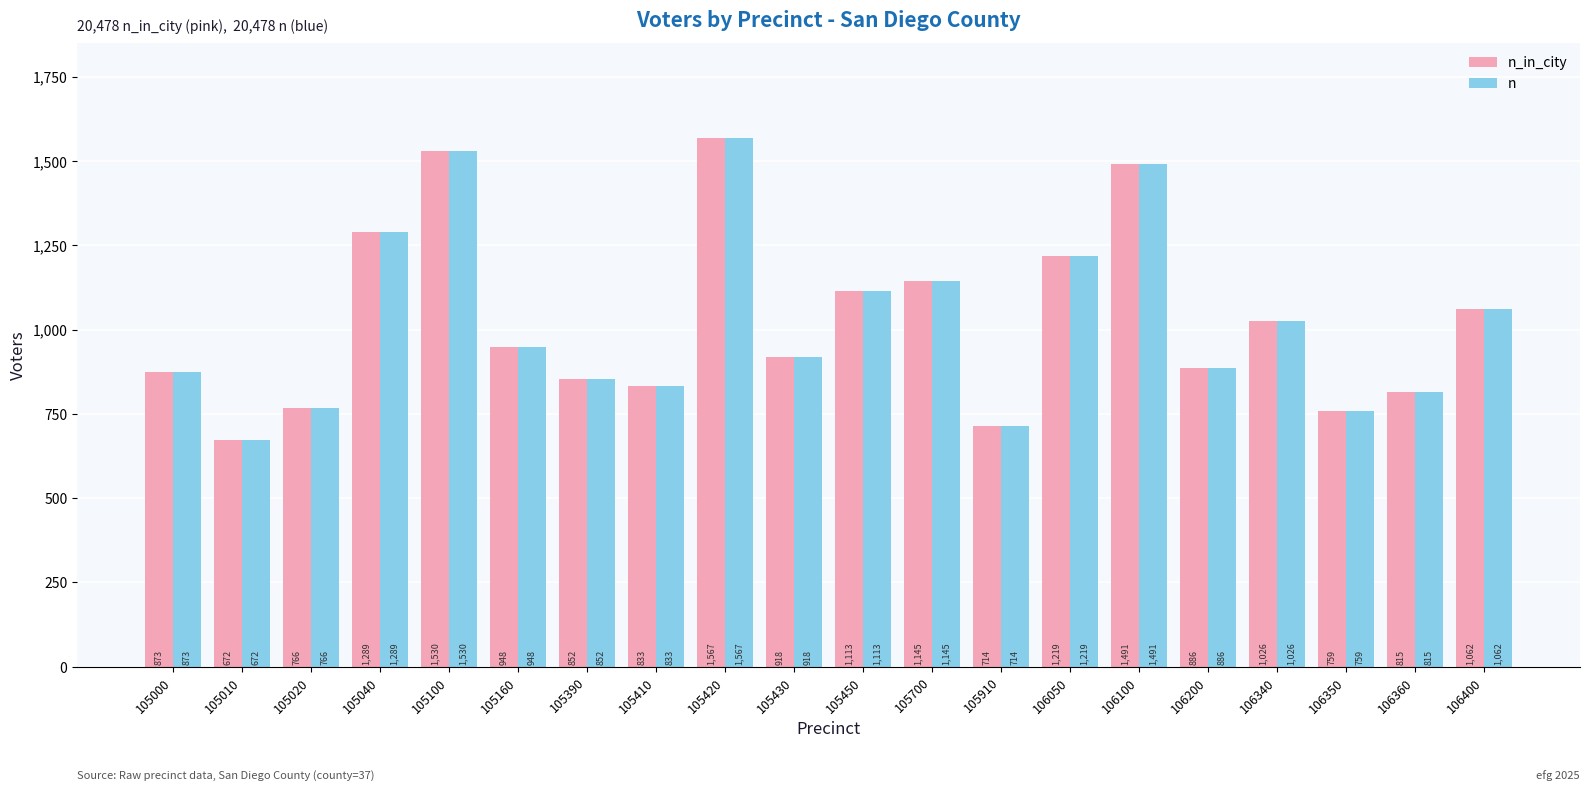

How many data points in n are less than 948?

10